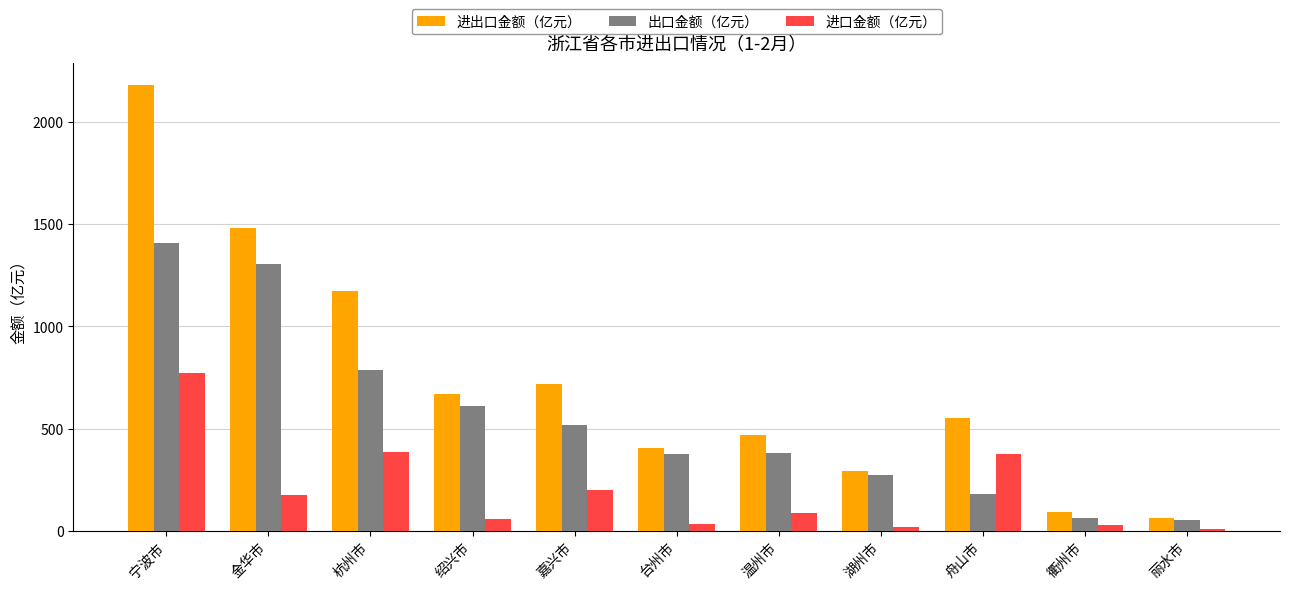

True or false: 进出口金额（亿元） has a value of 669.8 at 绍兴市.

True